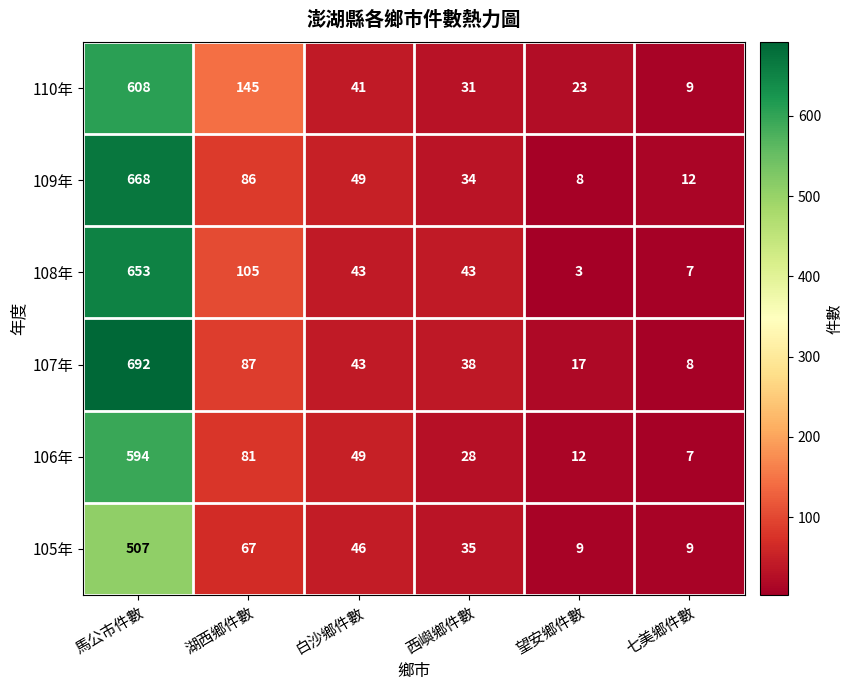

Which series has the widest spread of values?

107年